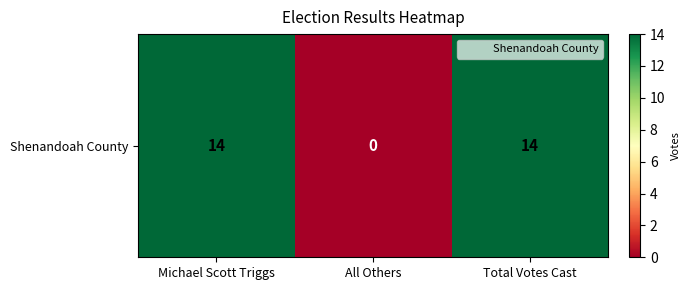

Reading left to right, list all the values displayed in this chart.

Michael Scott Triggs=14	All Others=0	Total Votes Cast=14